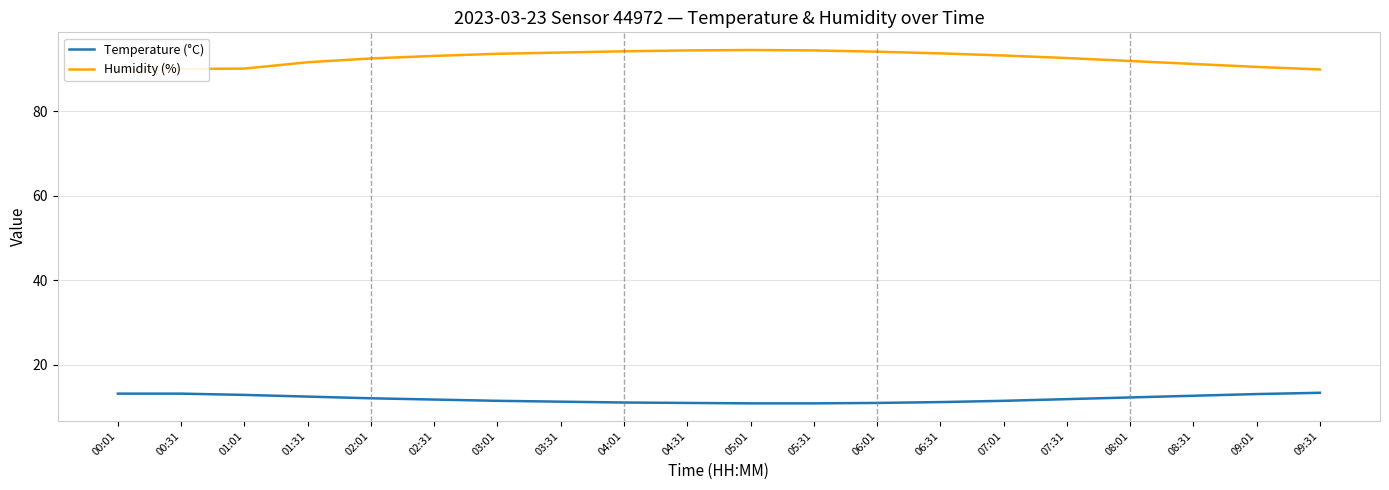

The Humidity (%) series shows 138.6 at 06:01. True or false?

False